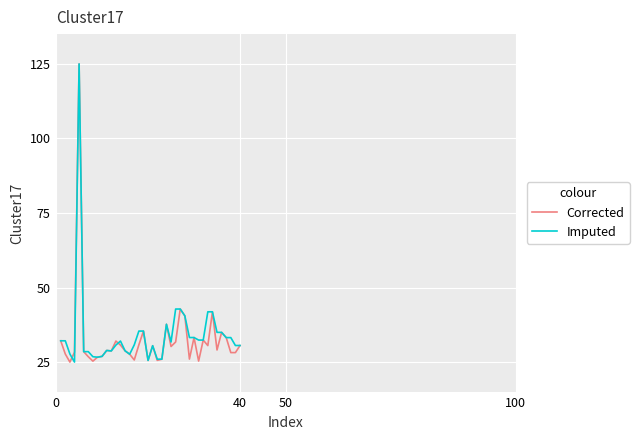

What is the minimum value for Imputed?

25.0